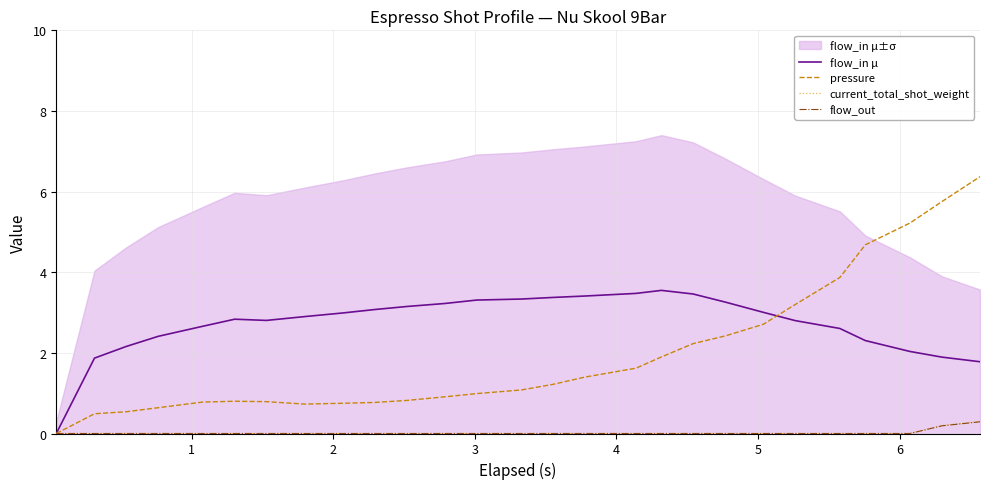

What is the difference between the maximum and minimum values in the flow_out series?

0.3